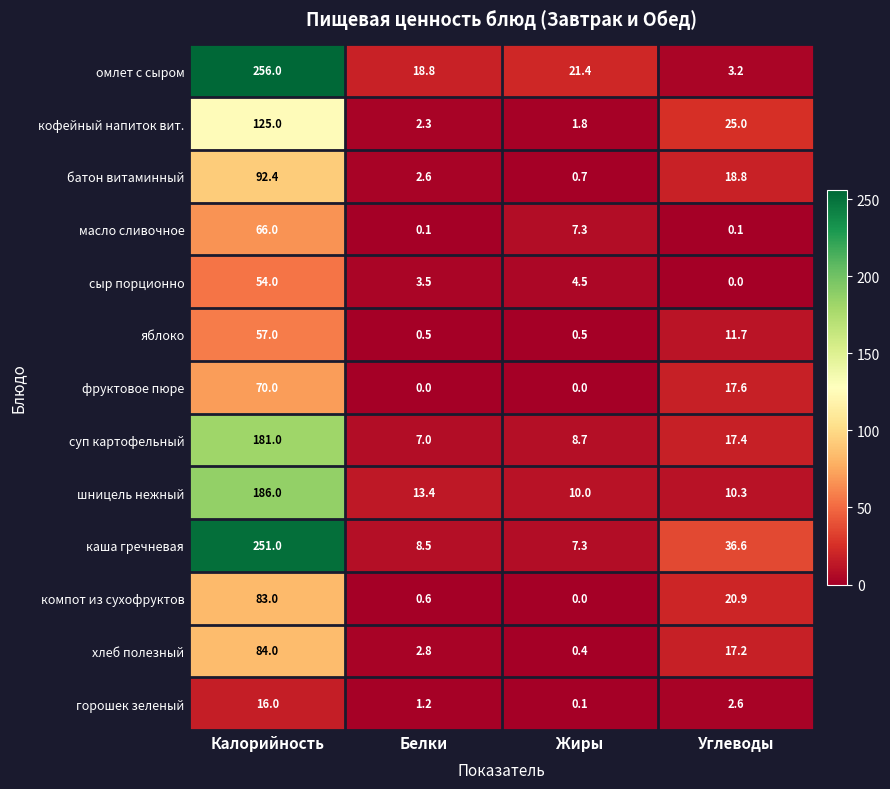

At which label does масло сливочное first exceed 7?

Калорийность